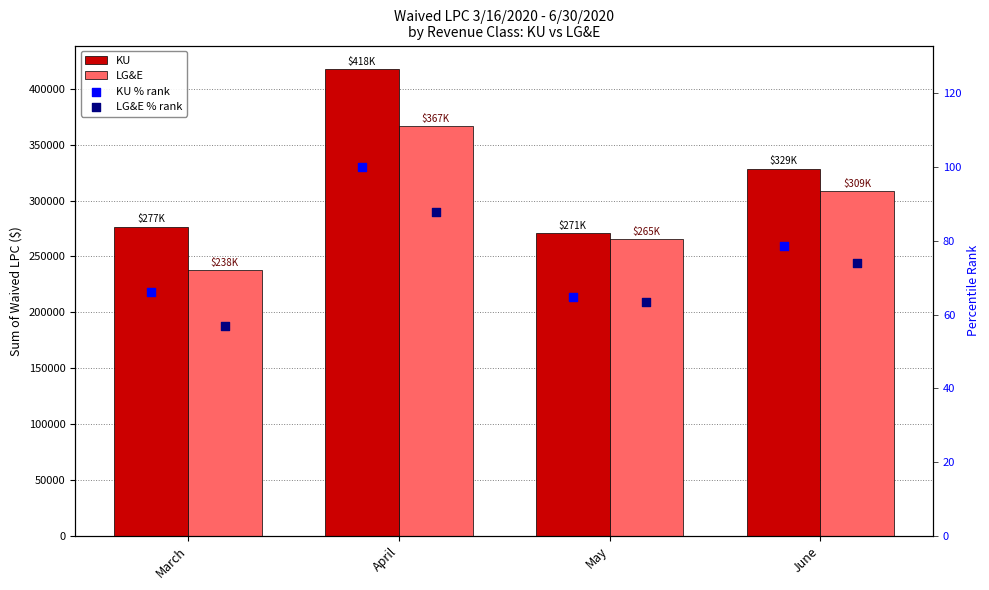

Which series reaches the maximum Y coordinate?

KU